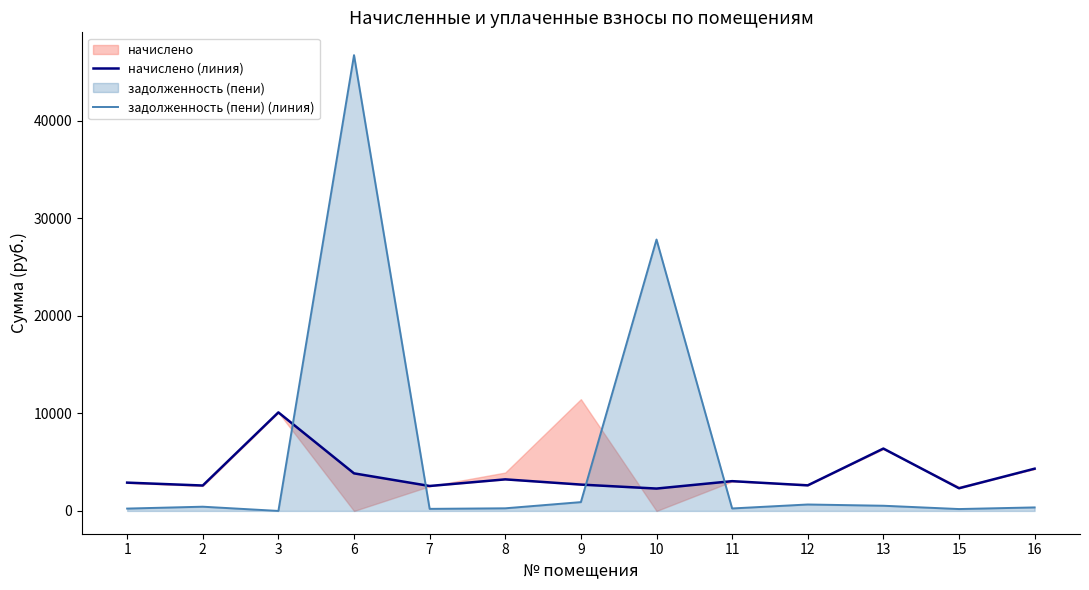

The value of задолженность (пени) (линия) at 3 is 30149.0. True or false?

False